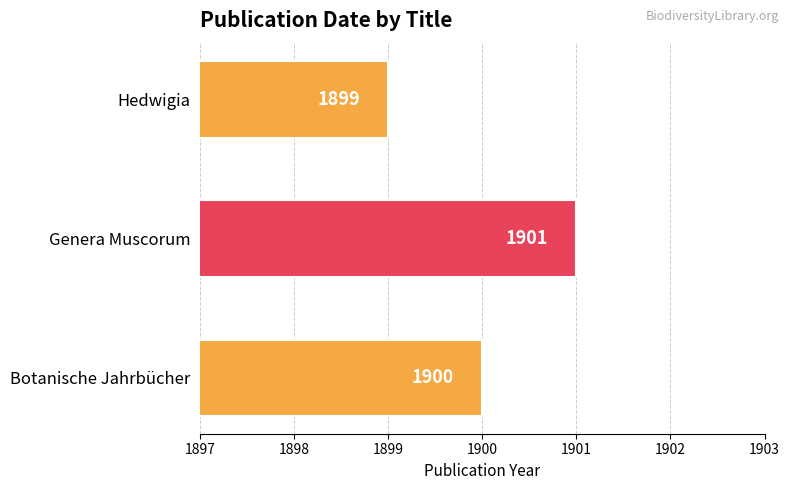

What is the minimum value shown in the chart?

1899